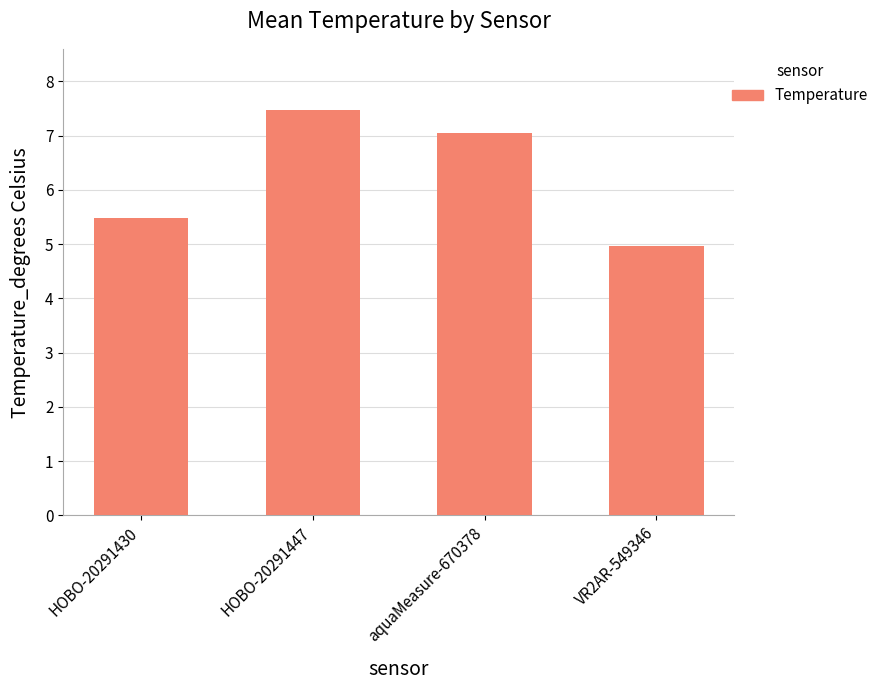

Approximately how many times larger is the value at HOBO-20291447 compared to aquaMeasure-670378?

1.1